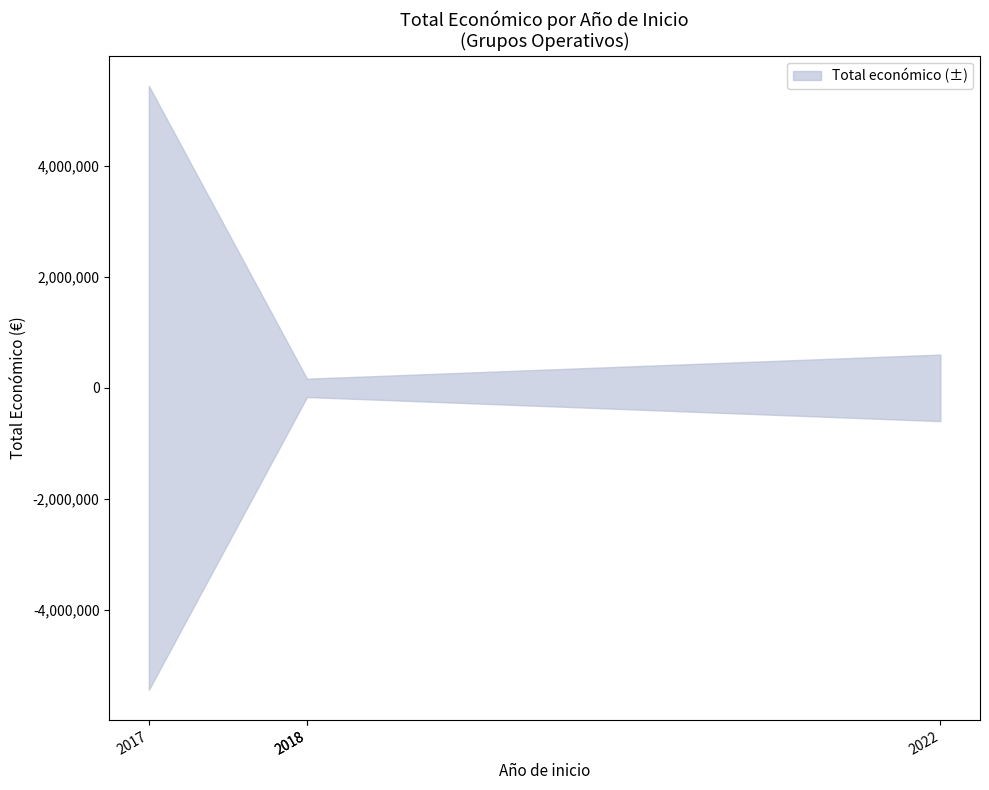

What is the sum of all Total economico values?

6356044